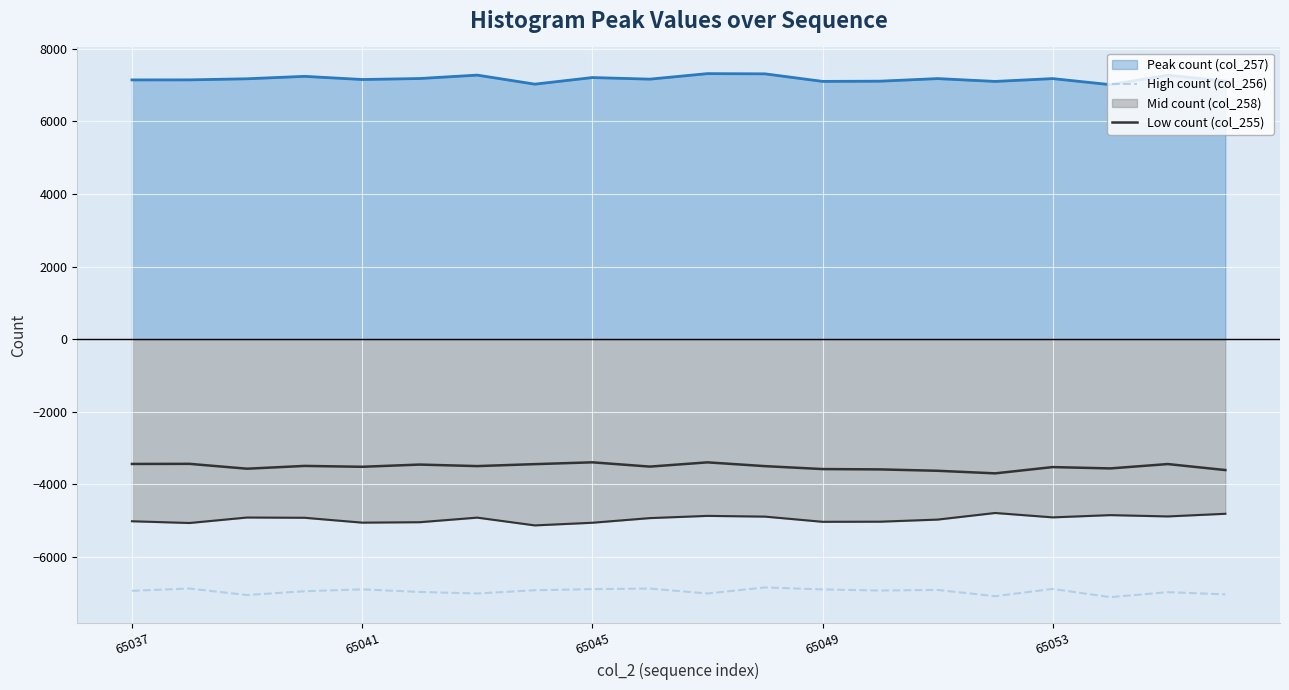

The value of High count (col_256) at 7 is -6913. True or false?

True